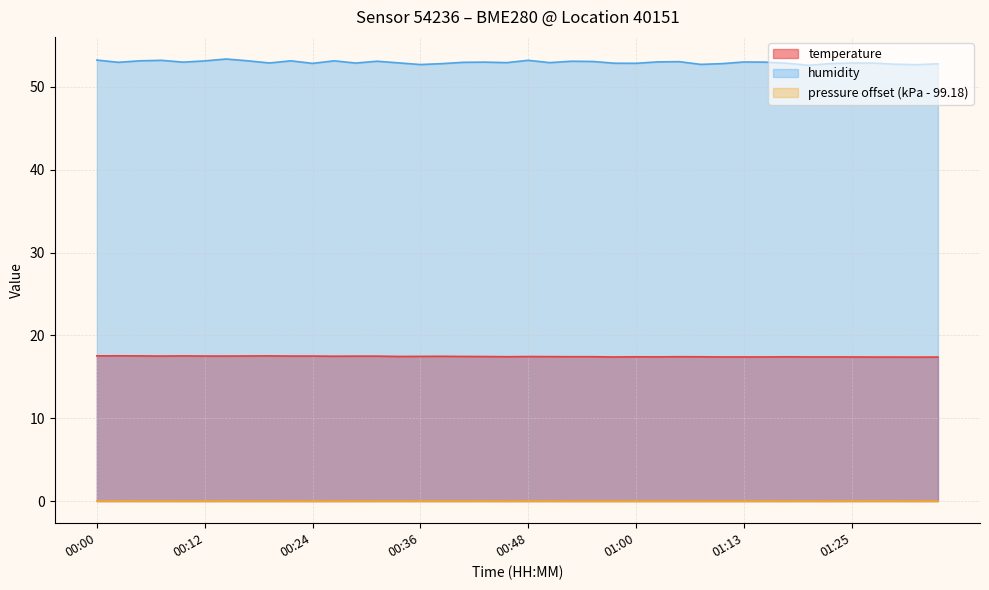

What value does the humidity series have at 00:41?

53.0